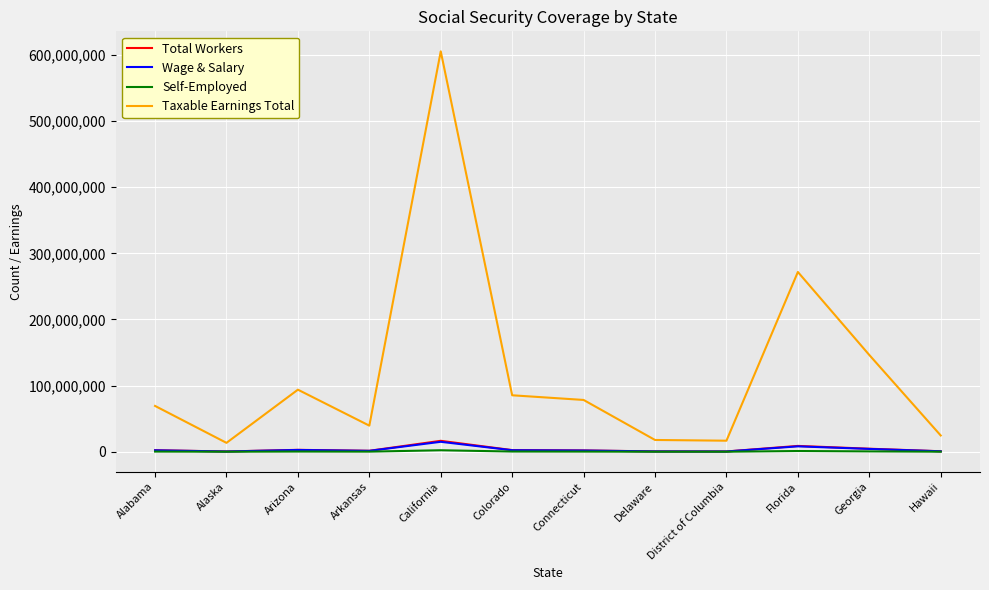

True or false: Taxable Earnings Total and Wage & Salary intersect in this chart.

False